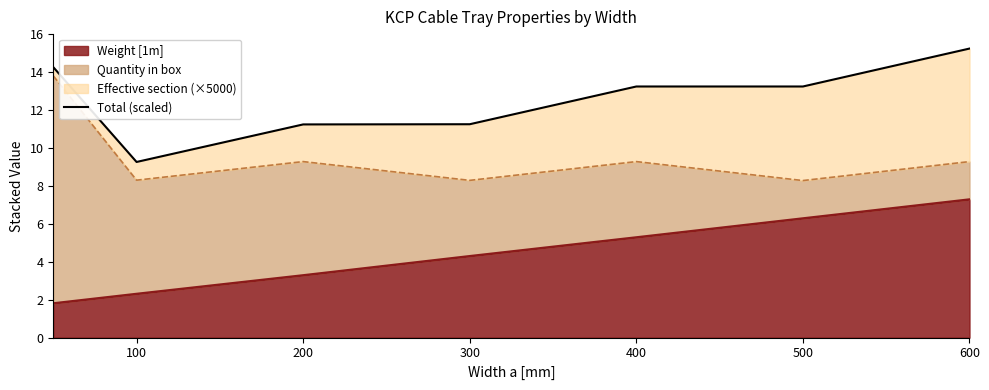

What is the average value?

12.2